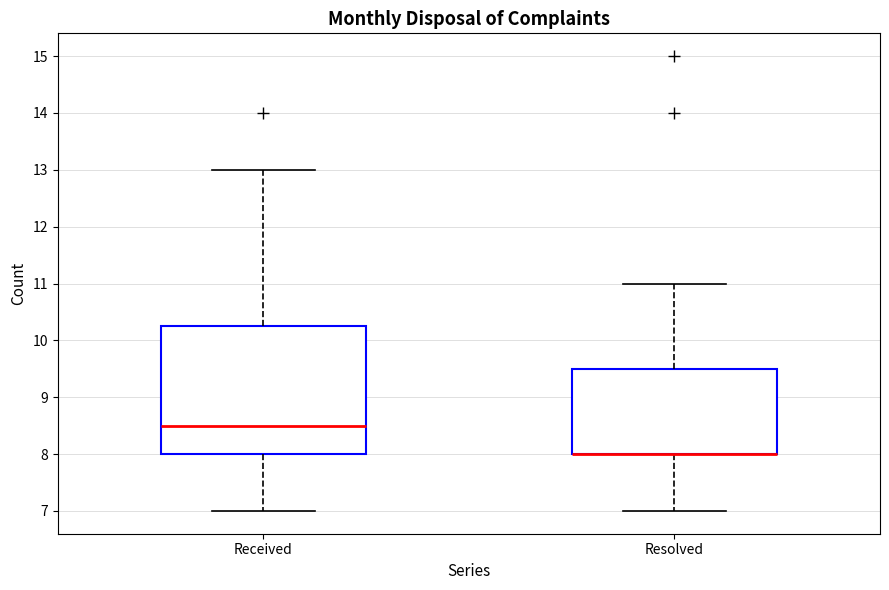

Where does the upper whisker of the box for Resolved end on the y-axis? The values are not printed on the chart, so give them approximately, as read against the axis.

11.0